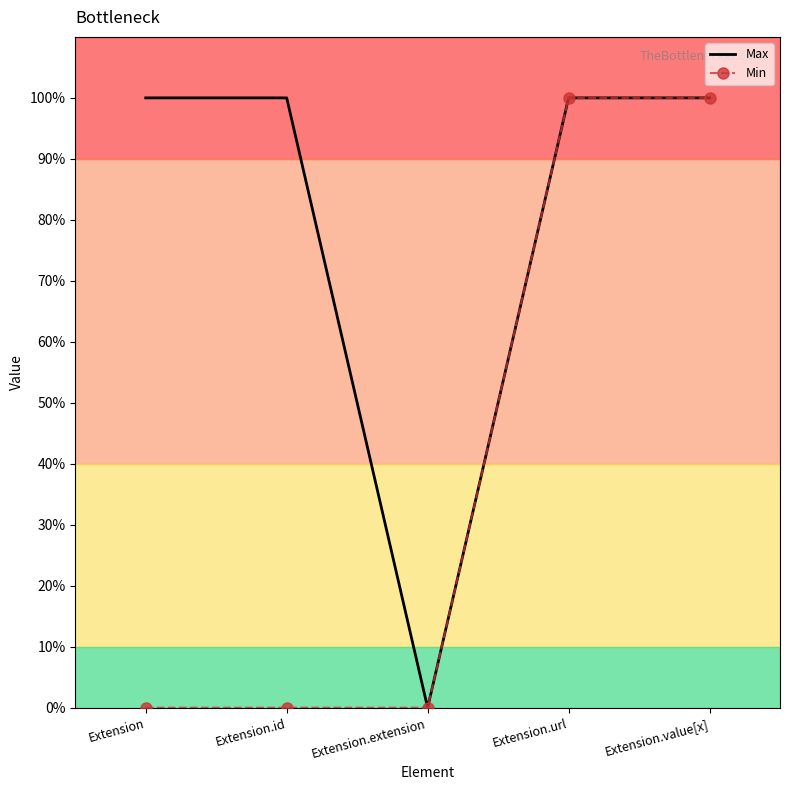

What is the label of the 4th point from the left?

Extension.url